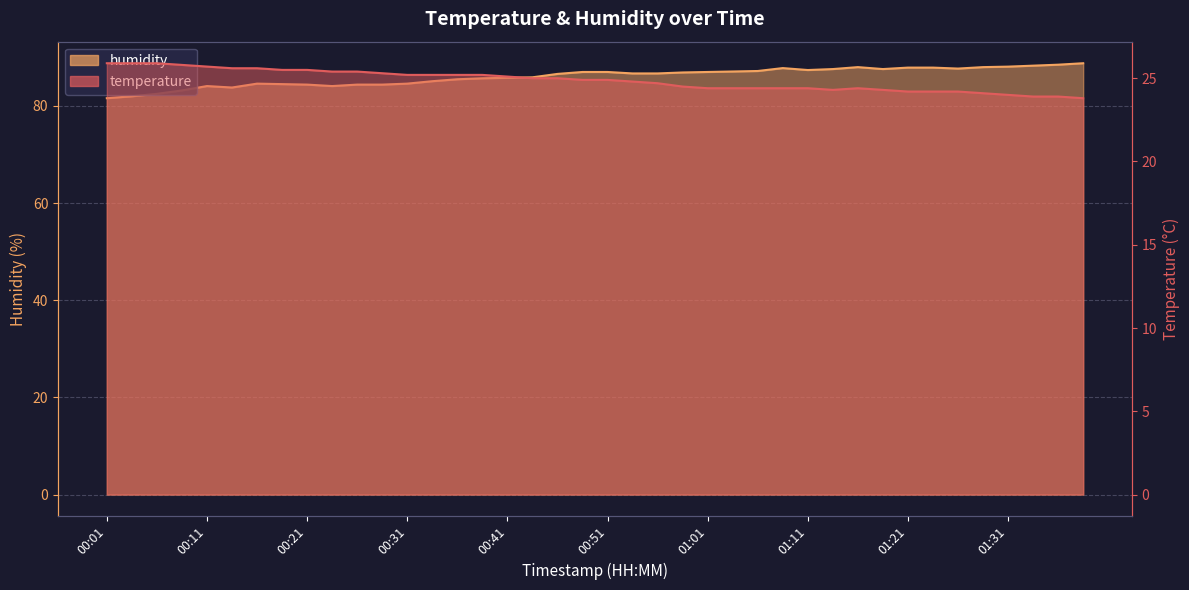

What is the label of the 11th point from the left?

00:26